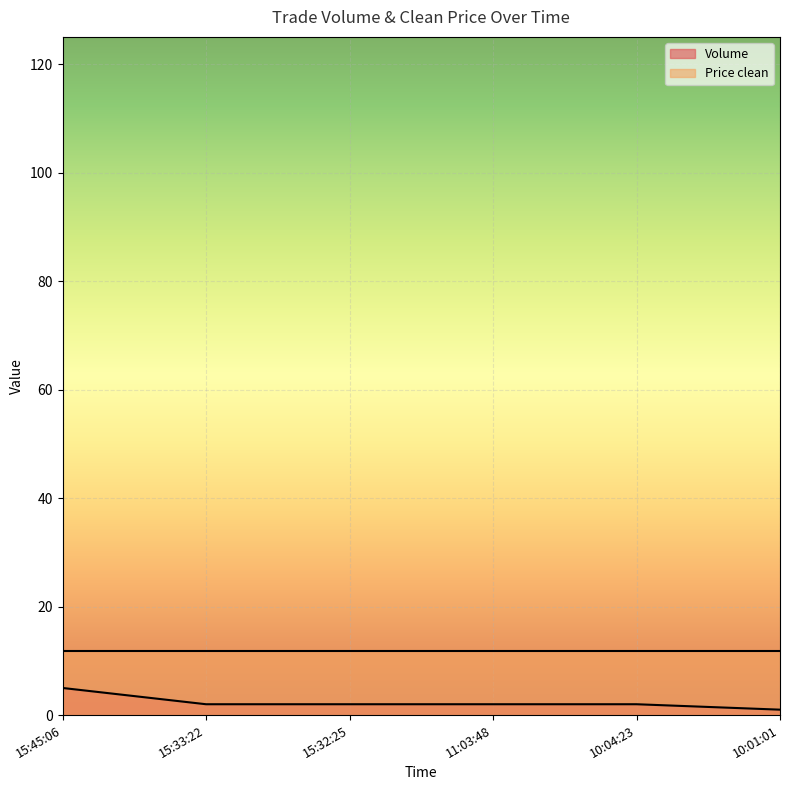

The value of Price clean at 15:33:22 is 2.5. True or false?

False